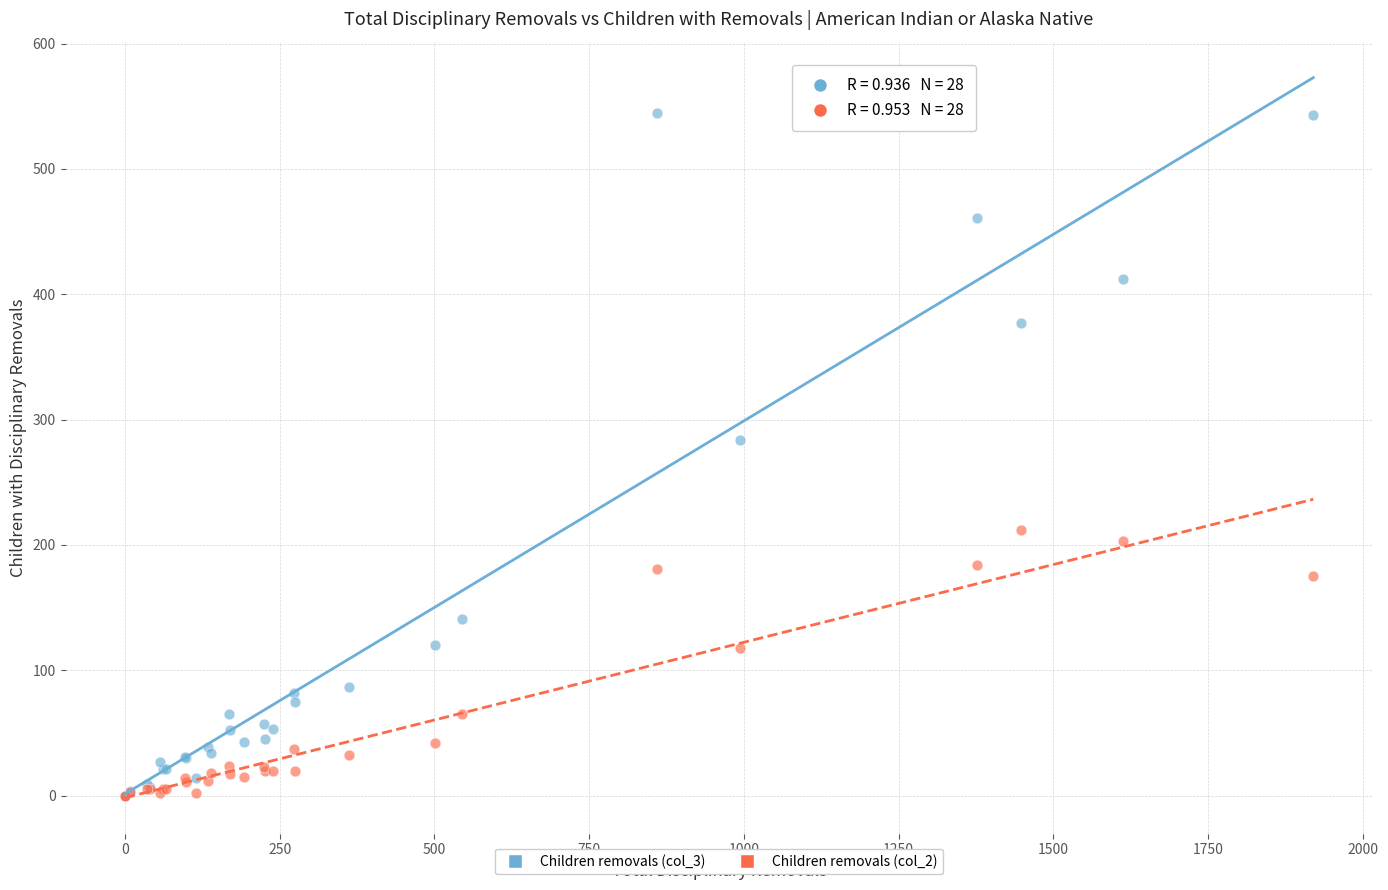

Across all series, what Y value is closest to 272?

284